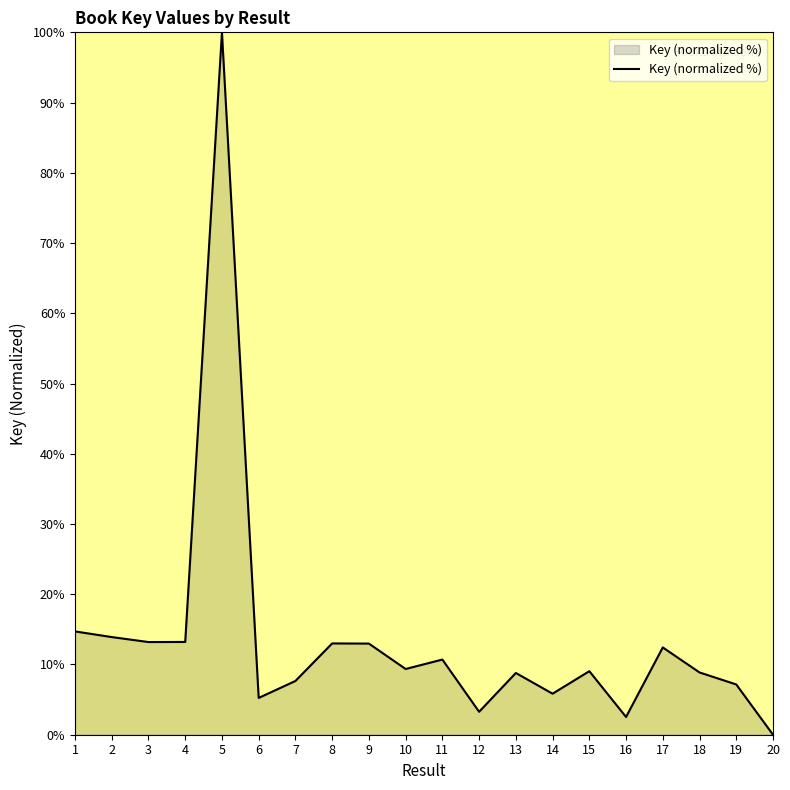

What is the greatest value displayed?

100.0